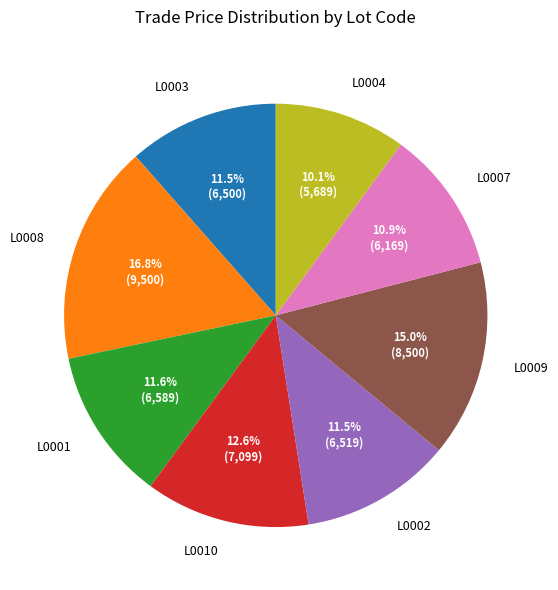

To the nearest percent, what is the difference between the largest and smallest slice percentages?

7%